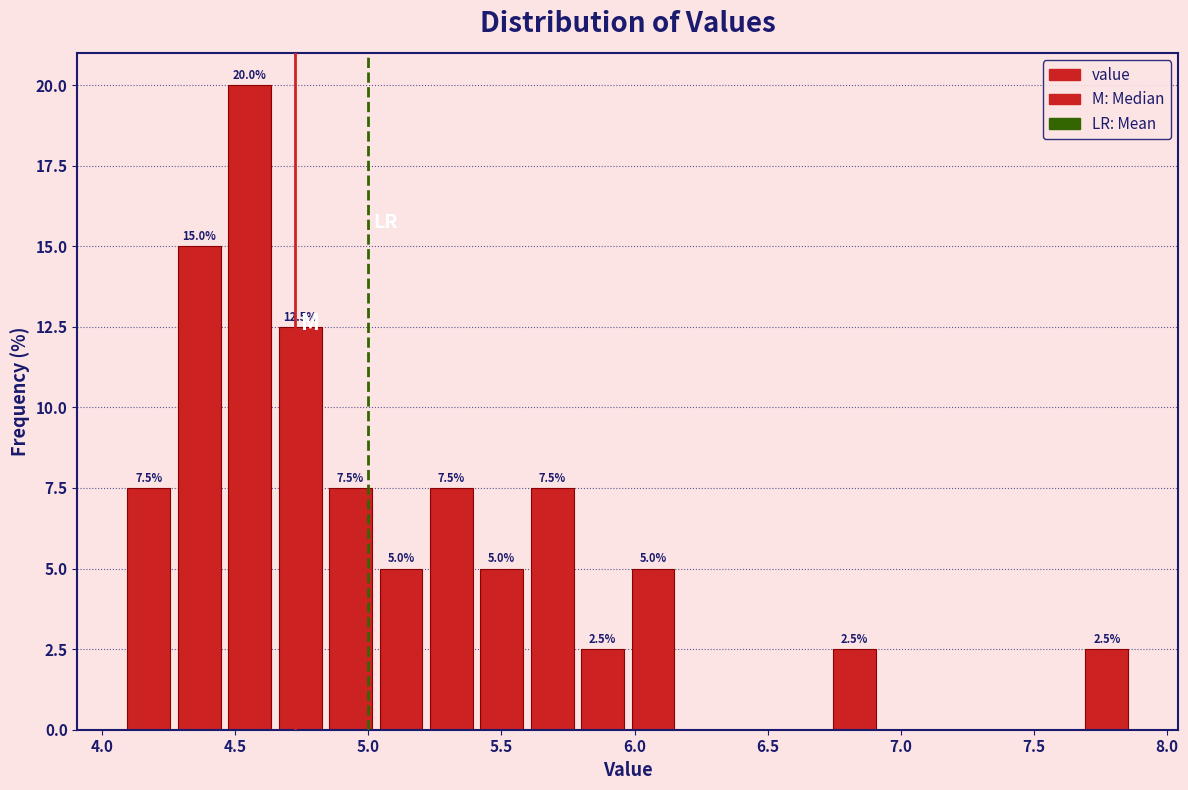

Around what value on the x-axis is the tallest bar? Give the approximate position of its centre, as read against the axis.

4.55